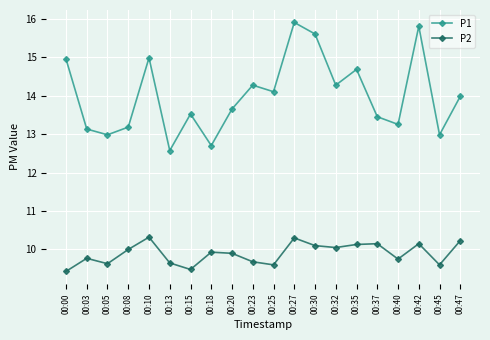

How many lines are shown in the chart?

2